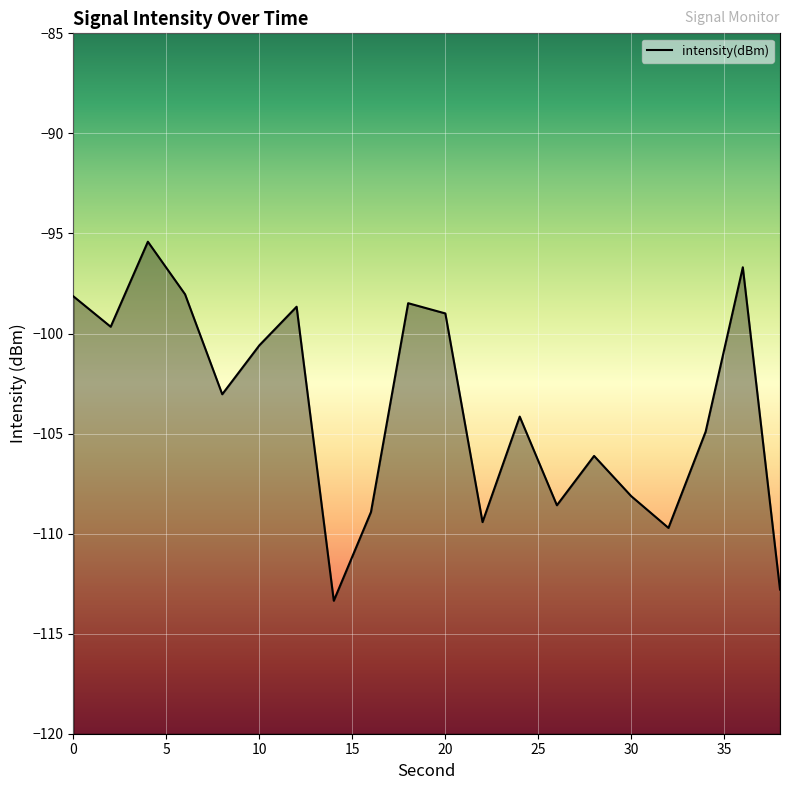

True or false: the data has more than 2 interior local peaks.

True